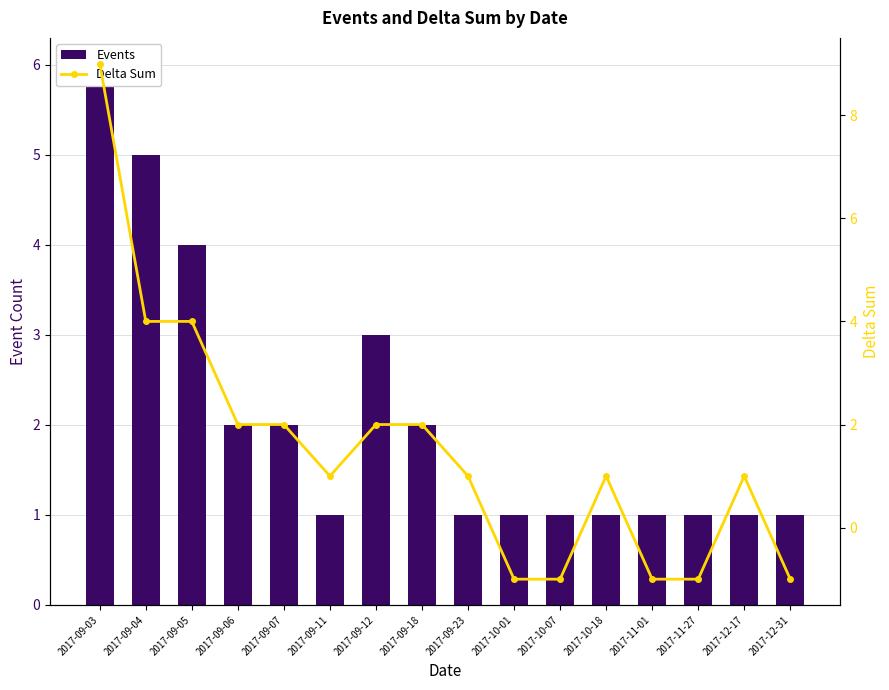

What is the difference between the maximum and minimum values in the Delta Sum series?

10